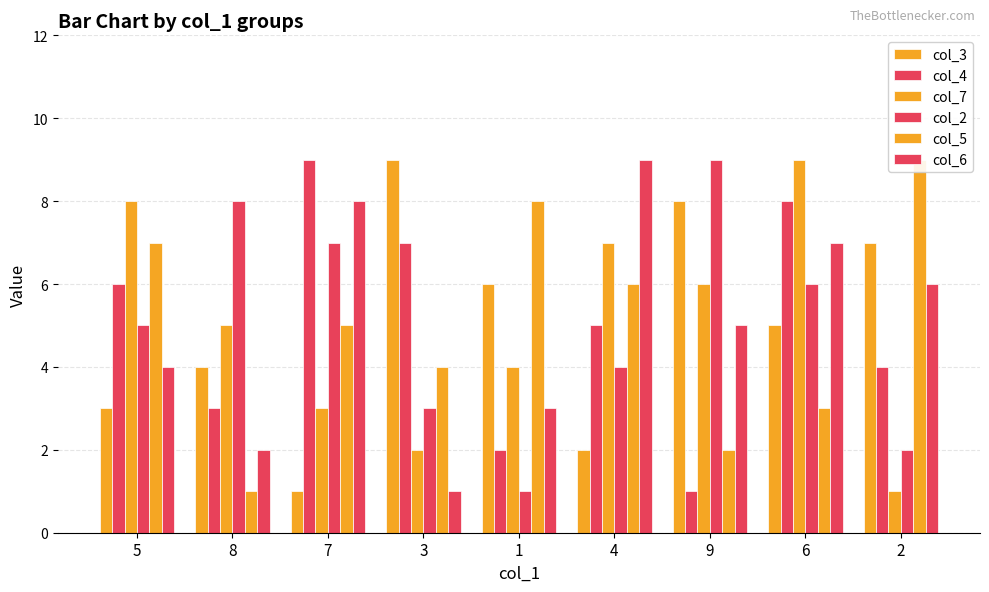

Which has a higher value, 4 or 1?

1